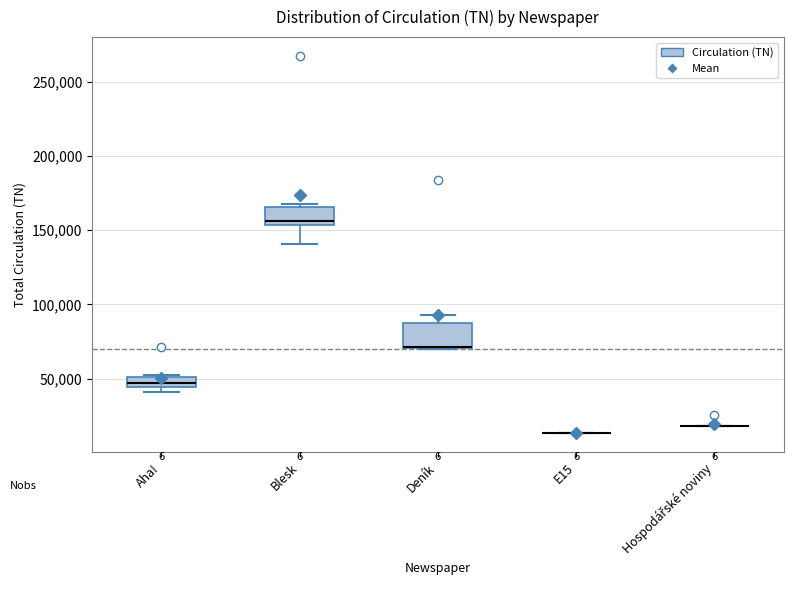

Which box is the tallest, from its lower edge to its upper edge?

Deník